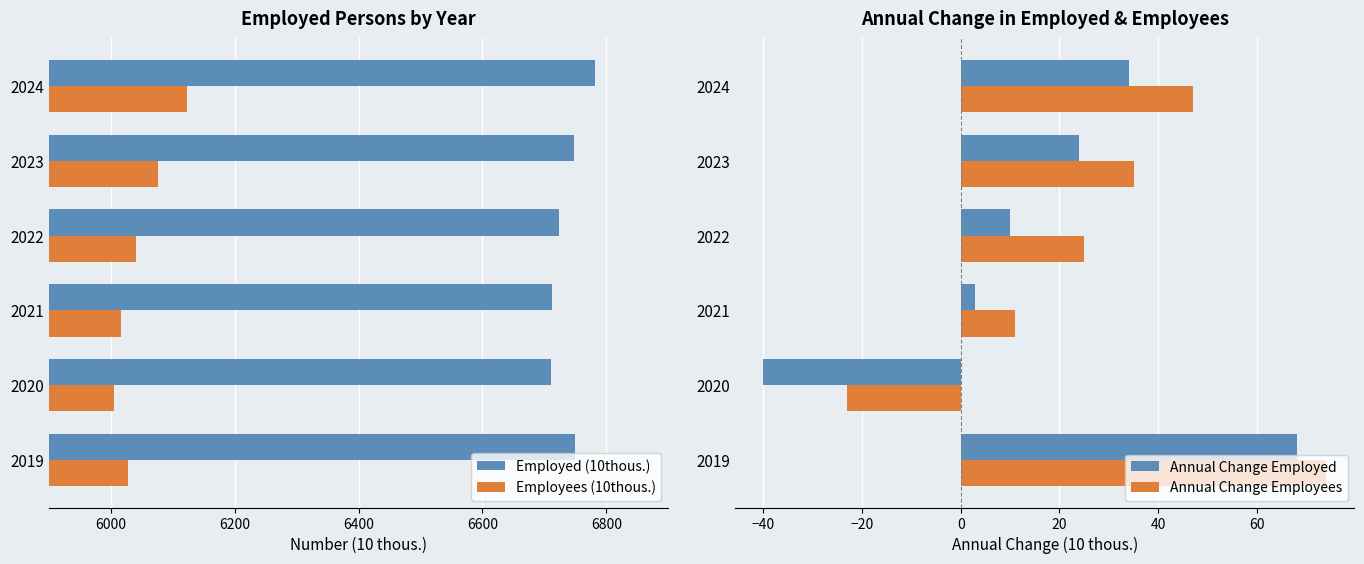

The value of Employed (10thous.) at 2022 is 6723. True or false?

True